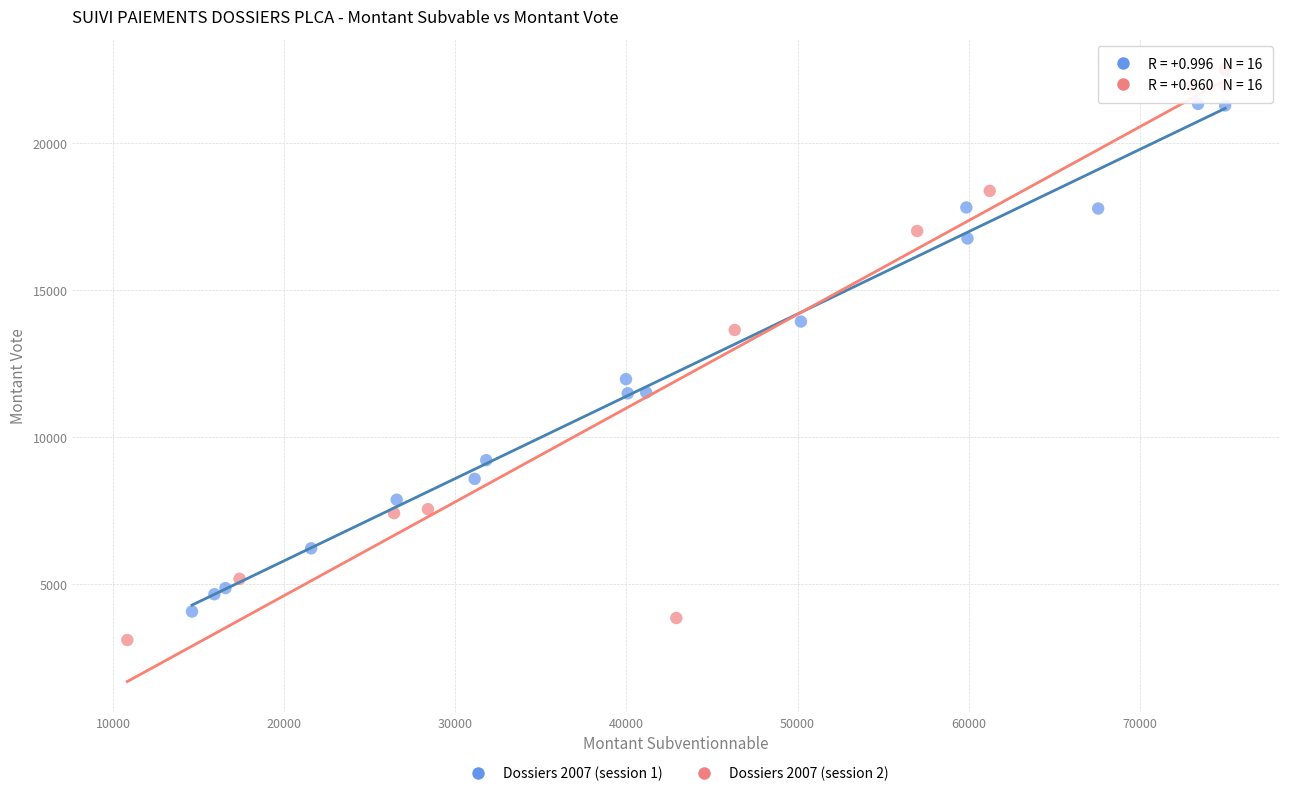

Which series contains the highest Y value?

Dossiers 2007 (session 2)